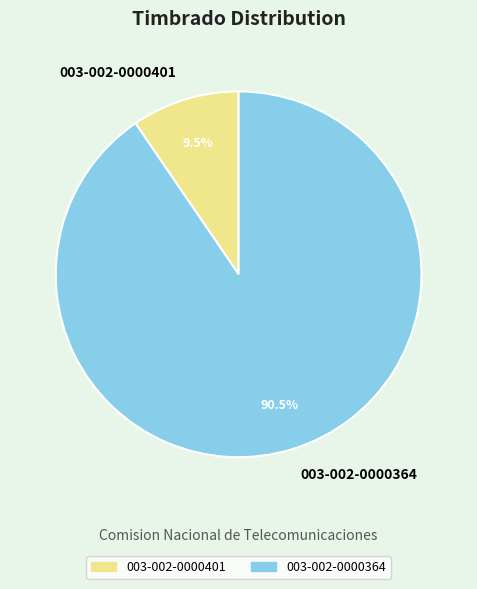

What percentage do 003-002-0000364 and 003-002-0000401 together represent?

100.0%